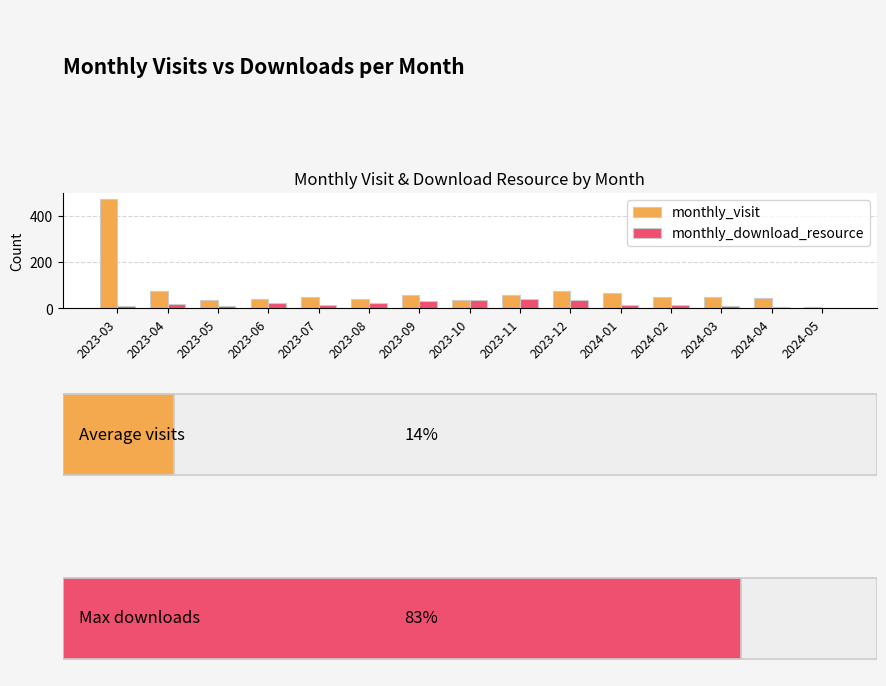

What is the greatest value displayed?

476